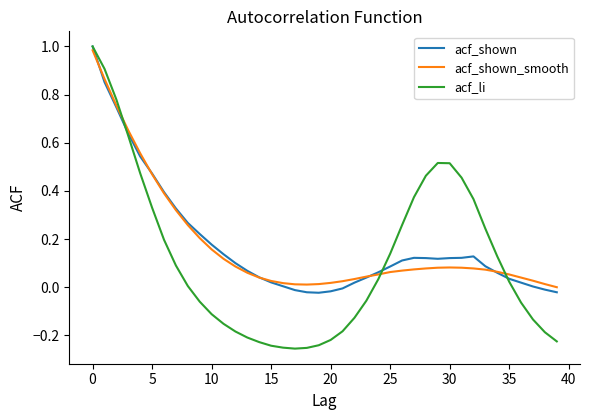

Which series has the largest range (max minus min)?

acf_li